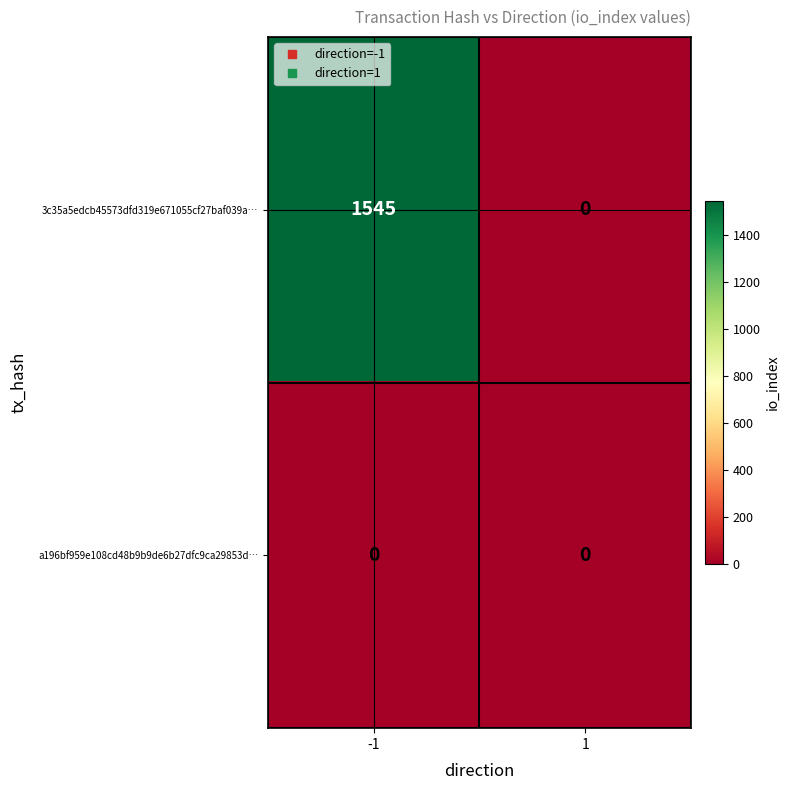

Reading left to right, what are all the values shown in this chart?

3c35a5edcb45573dfd319e671055cf27baf039a…: -1=1545	1=0
a196bf959e108cd48b9b9de6b27dfc9ca29853d…: -1=0	1=0